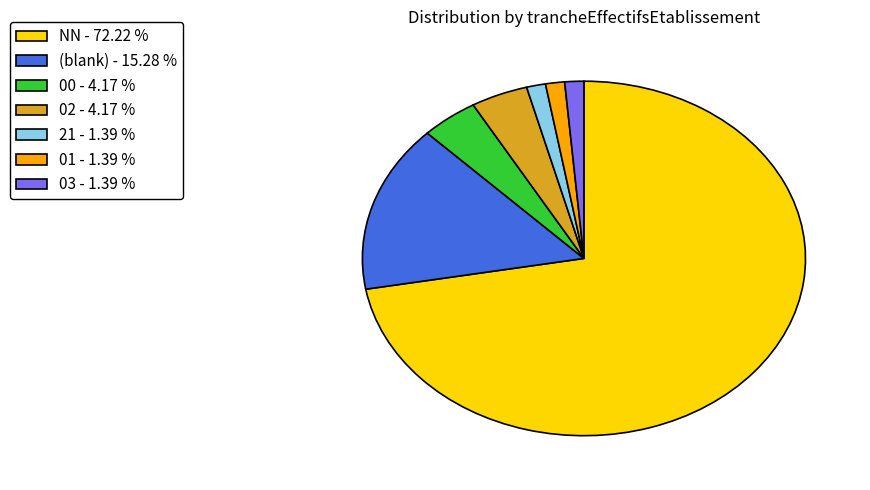

What is the majority slice?

NN - 72.22 %